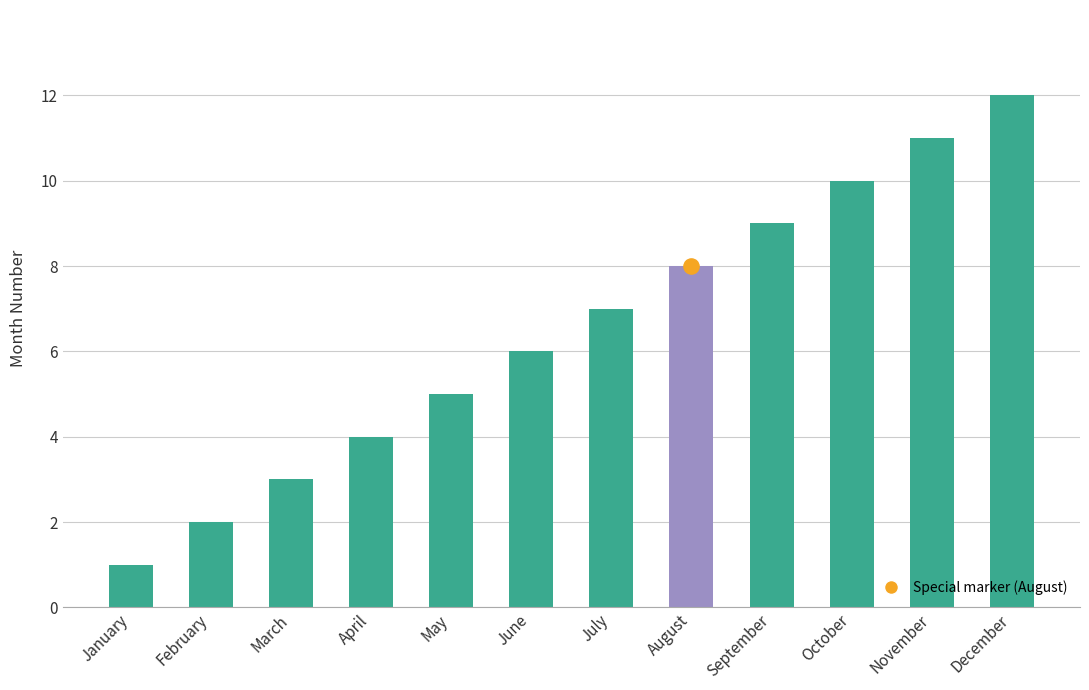

What is the change in value from April to July?

+3